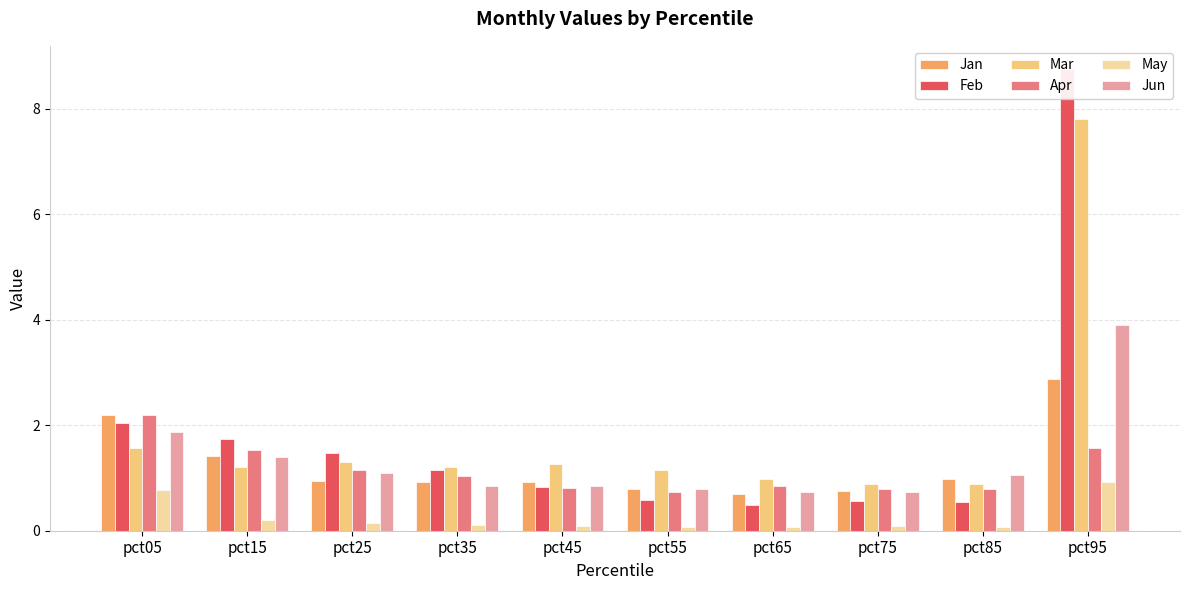

What is the average value of the Jan series?

1.2